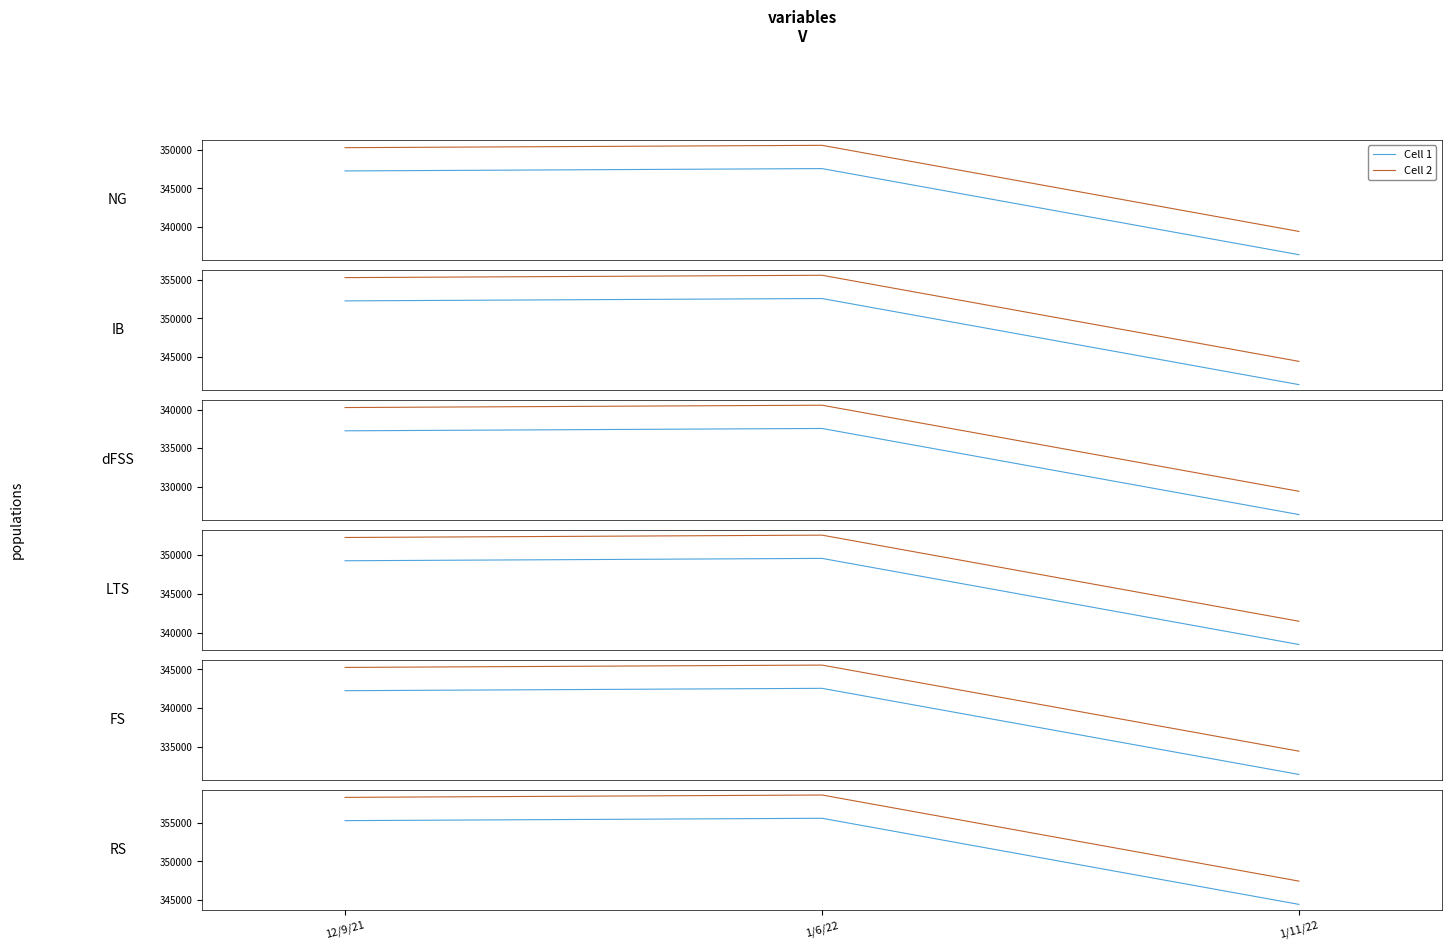

What are all the series names shown in the legend?

Cell 1, Cell 2